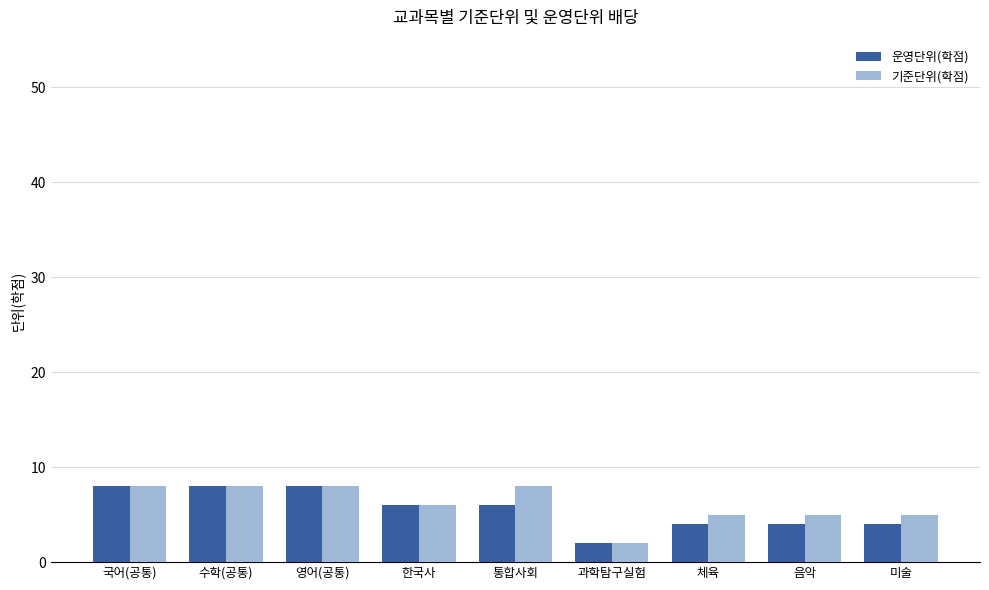

What is the highest value of the 운영단위(학점) series?

8